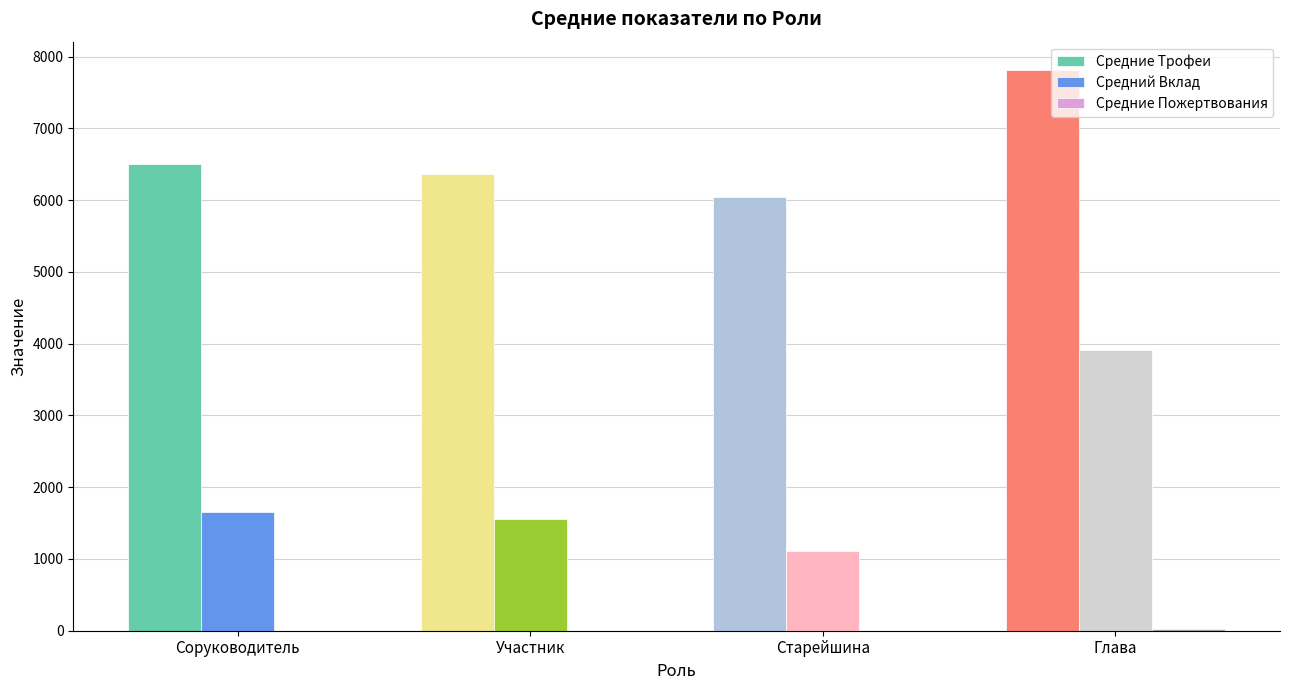

The Средние Трофеи series shows 10916.4 at Глава. True or false?

False